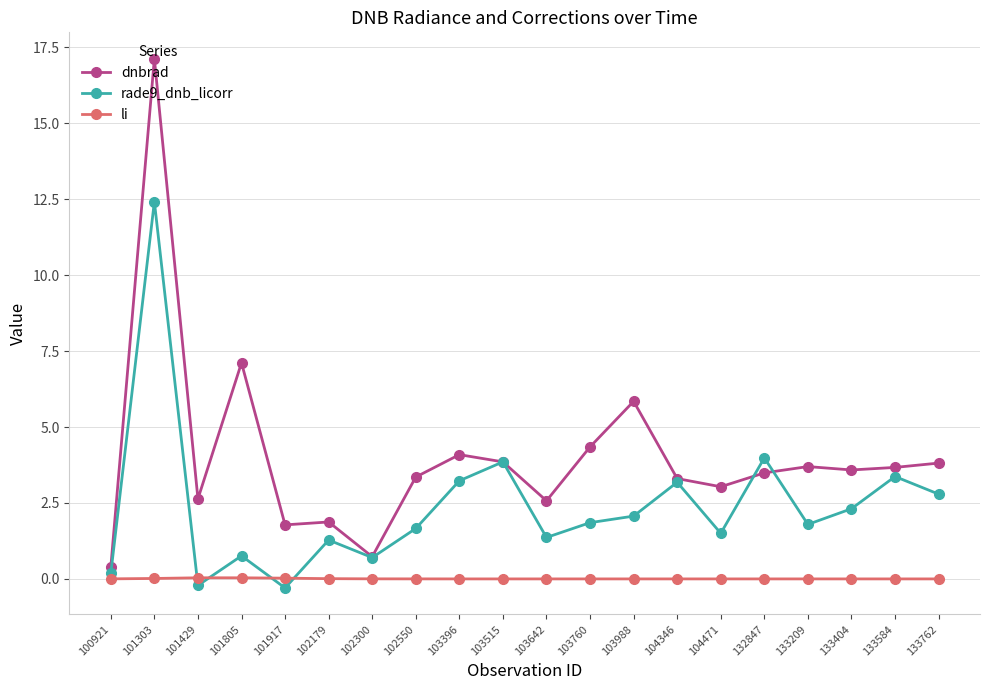

What are all the series names shown in the legend?

dnbrad, rade9_dnb_licorr, li